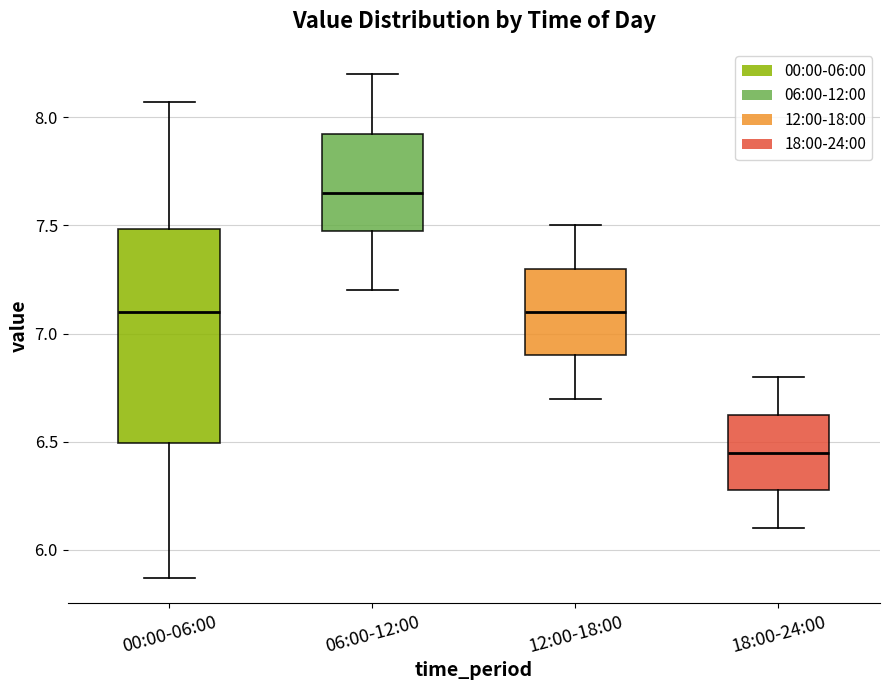

Reading left to right, transcribe this box plot: for each box, give where its median line is, the range the box spans, and where its two whiskers end, as read against the y-axis. The values are not printed on the chart, so give them approximately, as read against the axis.

00:00-06:00: median 7.10, box 6.50 to 7.50, whiskers 5.85 to 8.05
06:00-12:00: median 7.65, box 7.50 to 7.95, whiskers 7.20 to 8.20
12:00-18:00: median 7.10, box 6.90 to 7.30, whiskers 6.70 to 7.50
18:00-24:00: median 6.45, box 6.30 to 6.65, whiskers 6.10 to 6.80